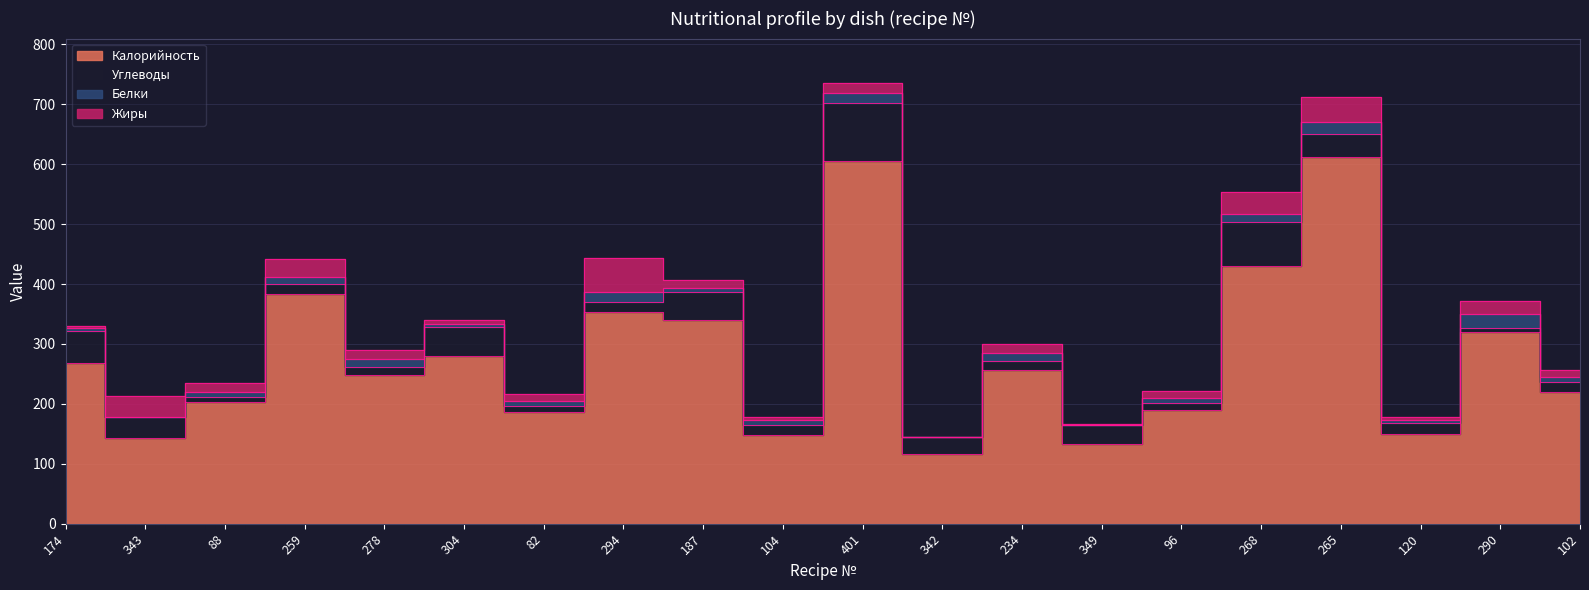

What is the value of the Калорийность point at the 14th from the left?

132.8